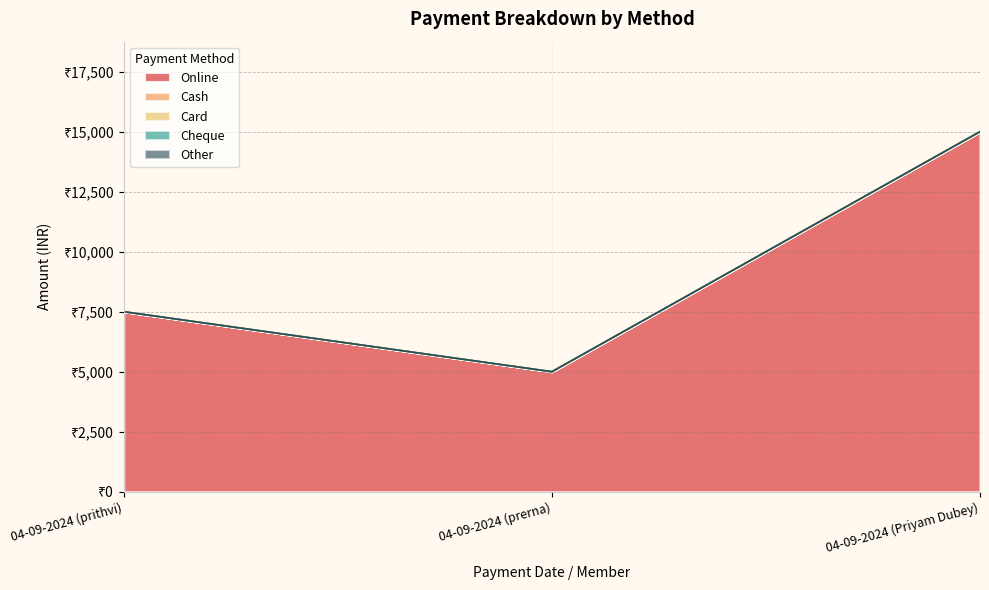

At which category is the sum across all series the highest?

04-09-2024 (Priyam Dubey)